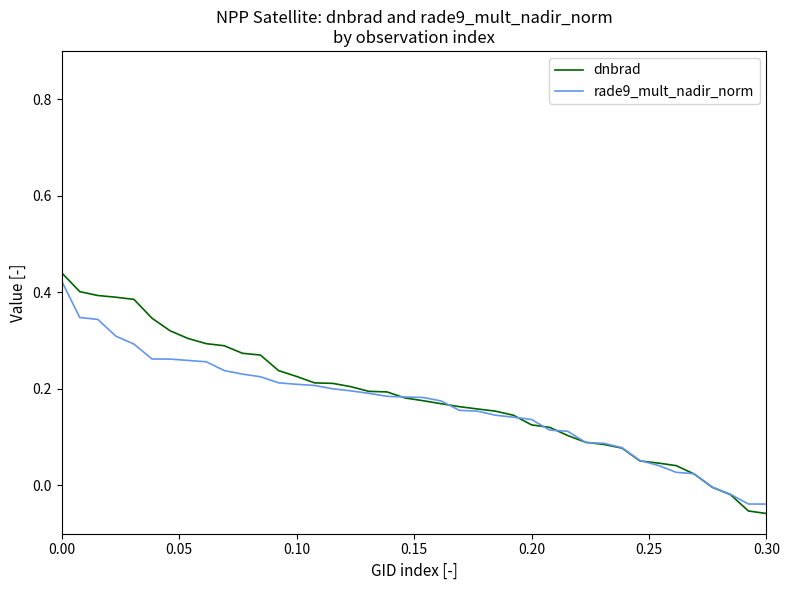

Which series has the largest total across all categories?

dnbrad